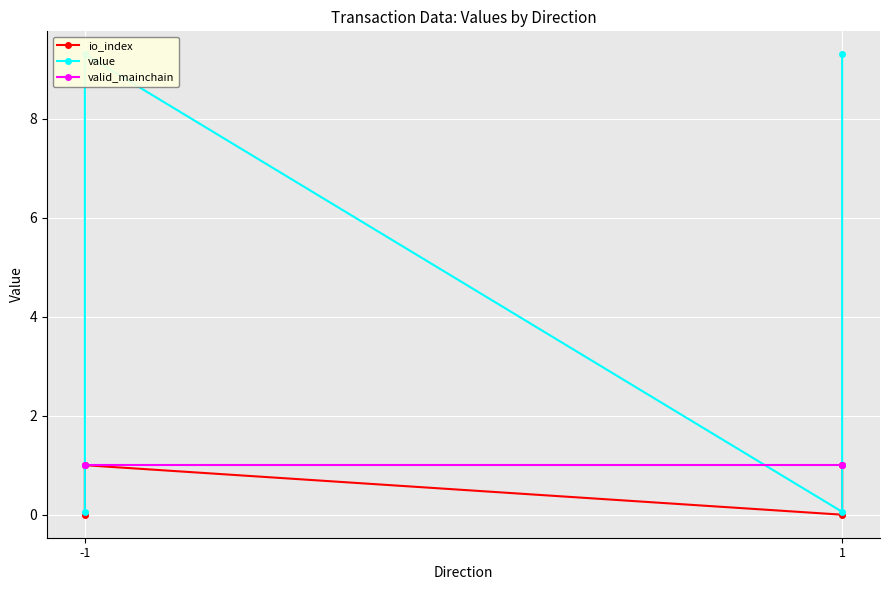

How many values in the value series are below 9?

2